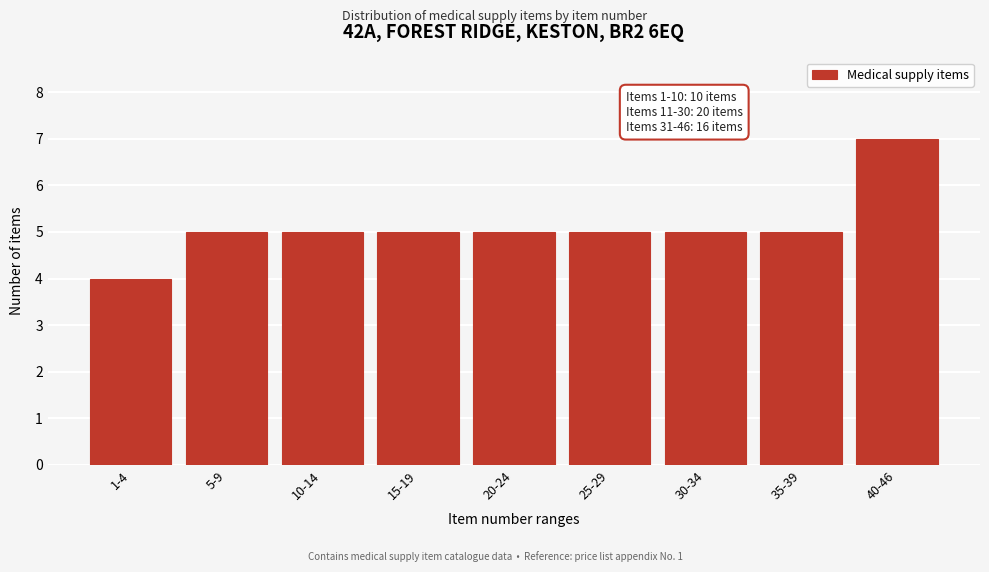

Reading left to right, list all the values displayed in this chart.

1-4=4	5-9=5	10-14=5	15-19=5	20-24=5	25-29=5	30-34=5	35-39=5	40-46=7